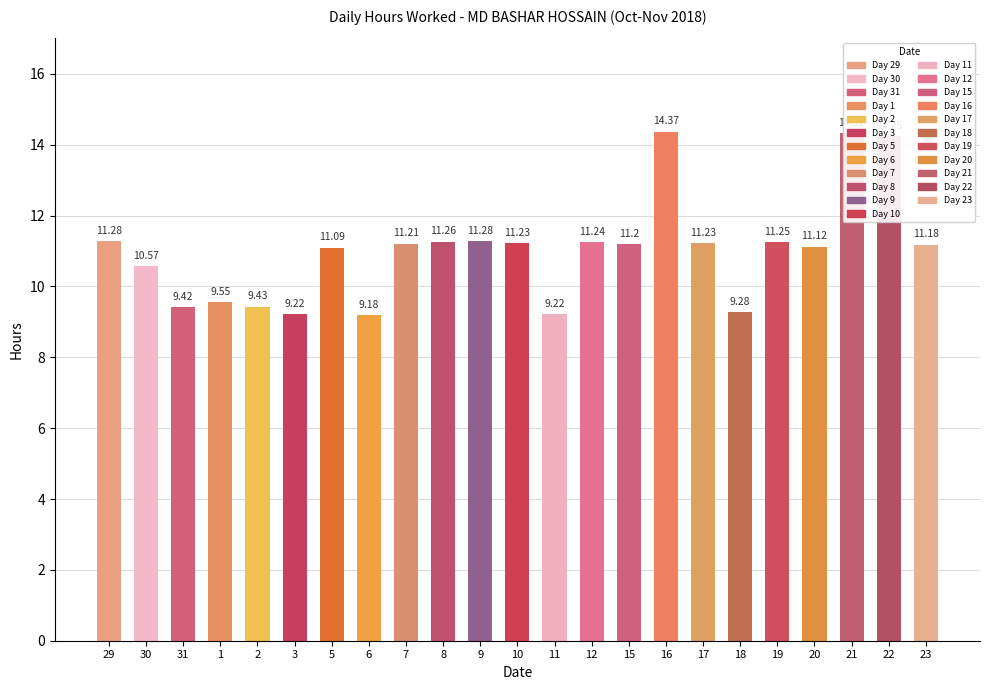

What is the label of the 1st bar from the left?

29